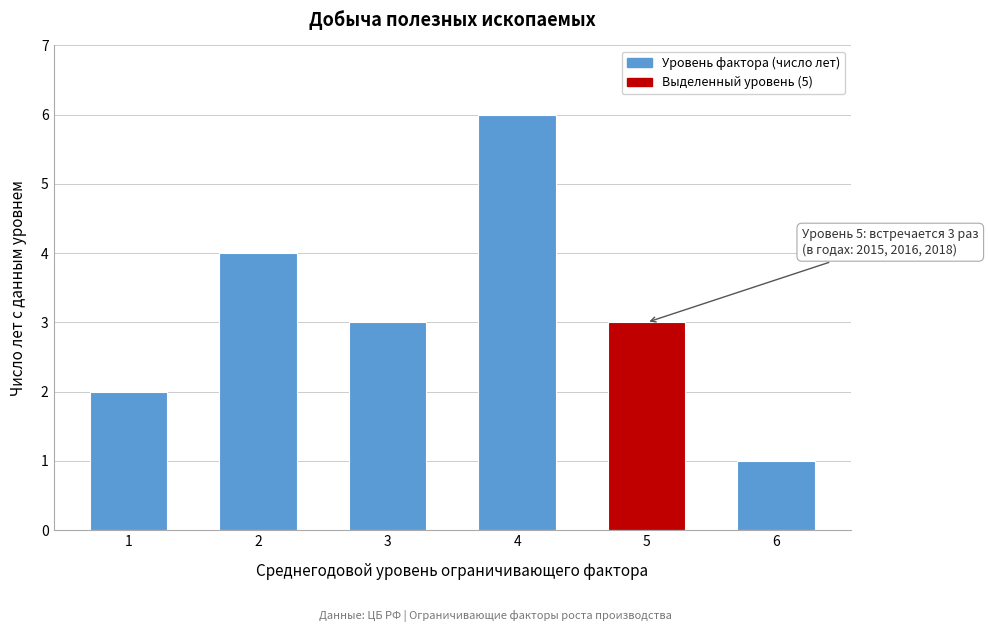

Reading left to right, what are all the values shown in this chart?

1=2	2=4	3=3	4=6	5=3	6=1